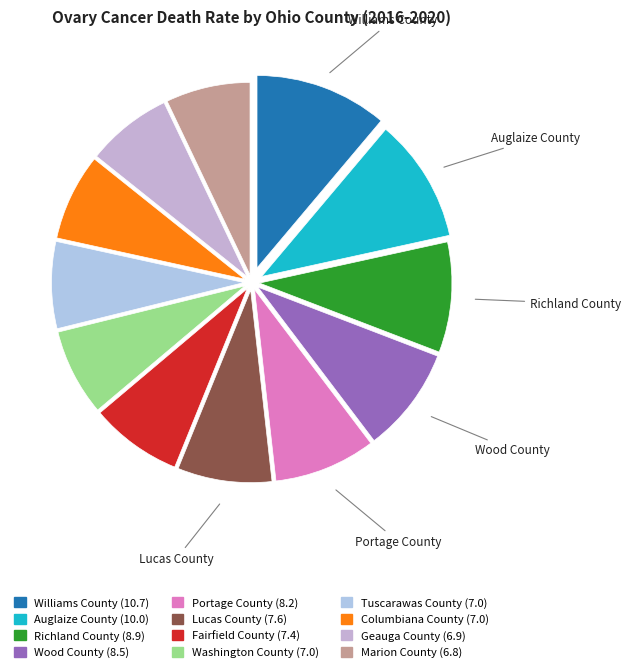

Is there a majority slice in this chart?

No